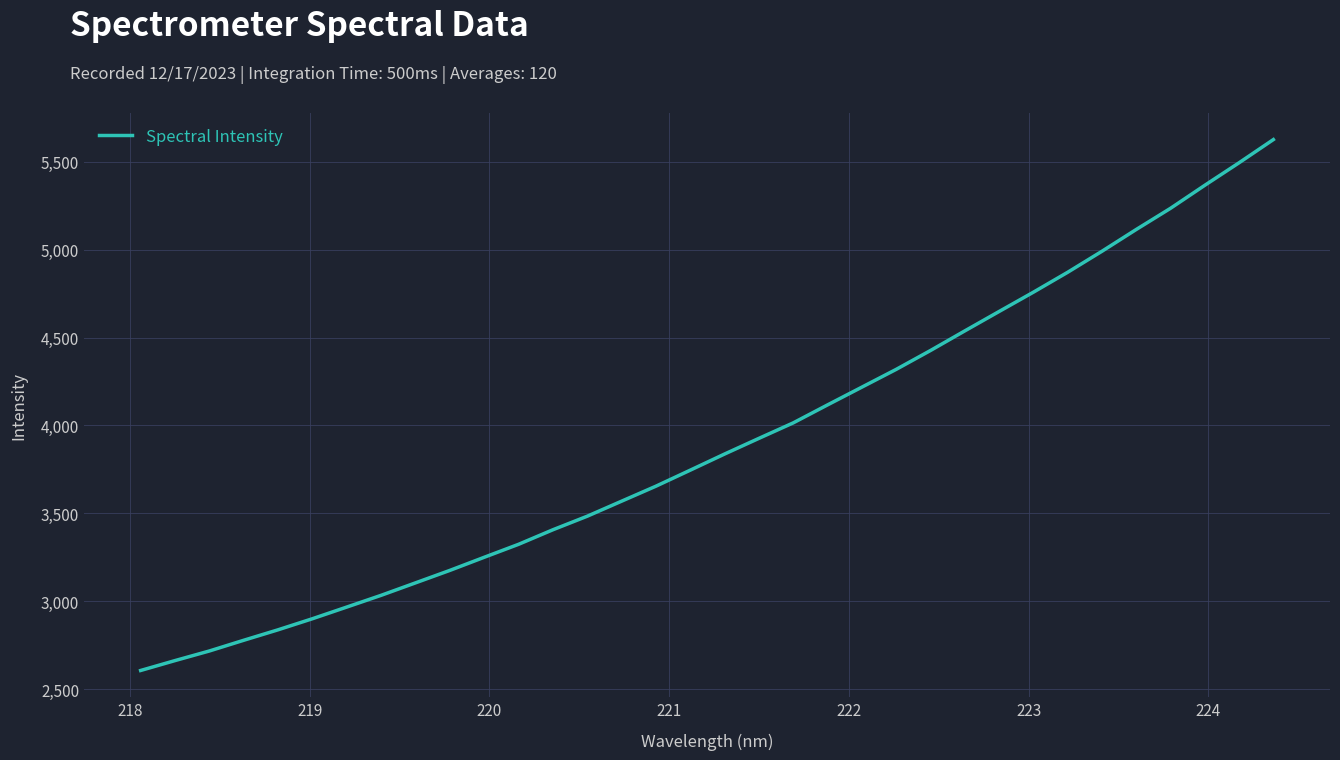

What is the difference between the maximum and minimum values?

3017.9